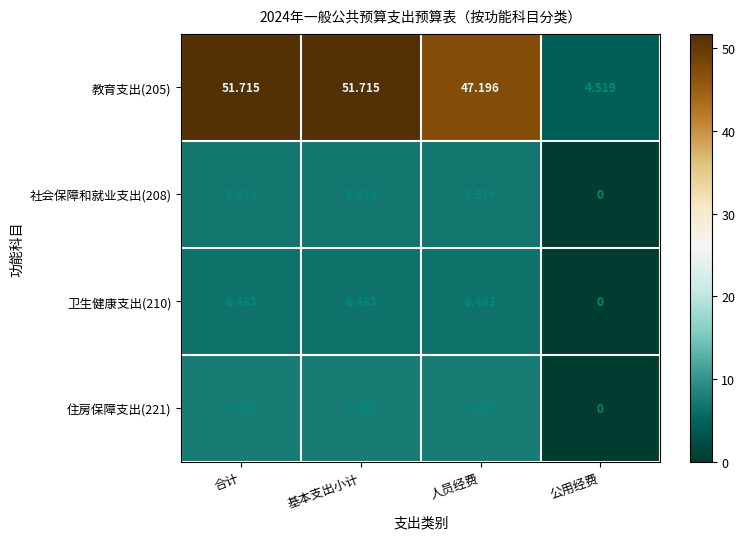

Which series has the largest range (max minus min)?

教育支出(205)